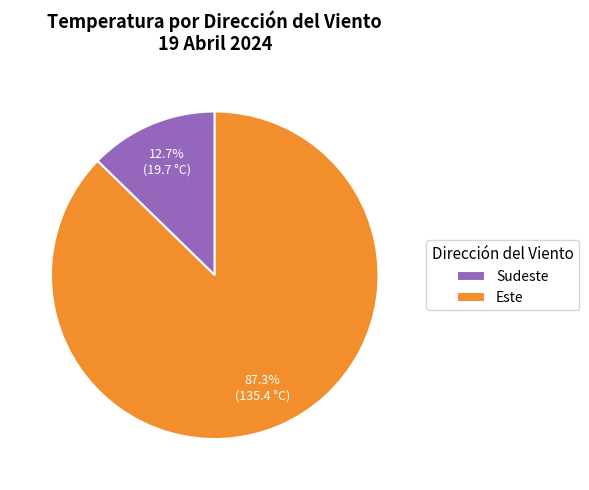

Which slice is the smallest?

Sudeste